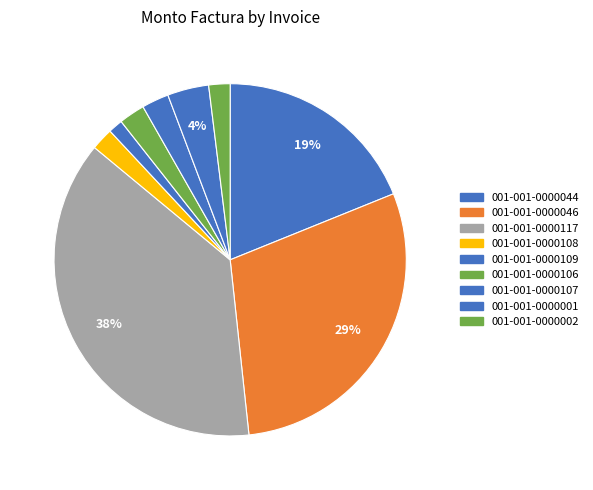

How many segments does this pie chart have?

9